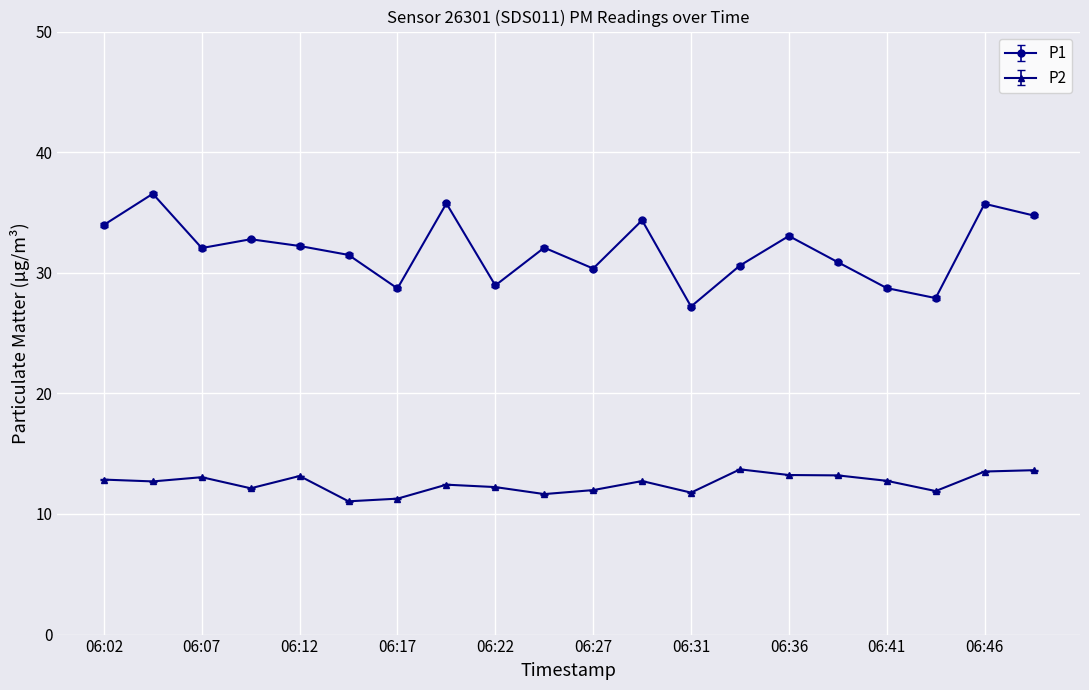

True or false: P2 and P1 cross at least once.

False